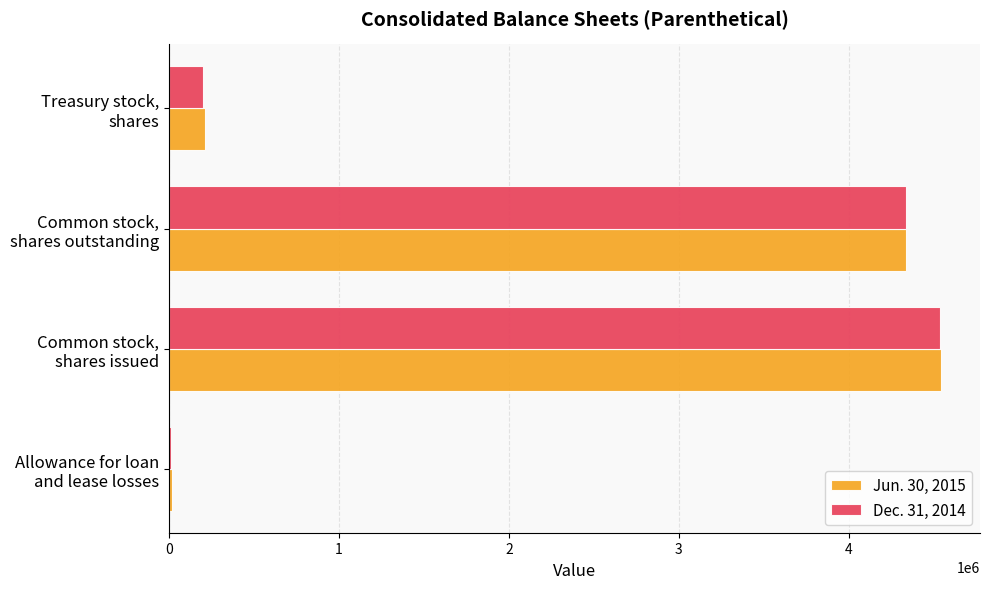

What is the difference between the maximum and minimum values in the Dec. 31, 2014 series?

4523097